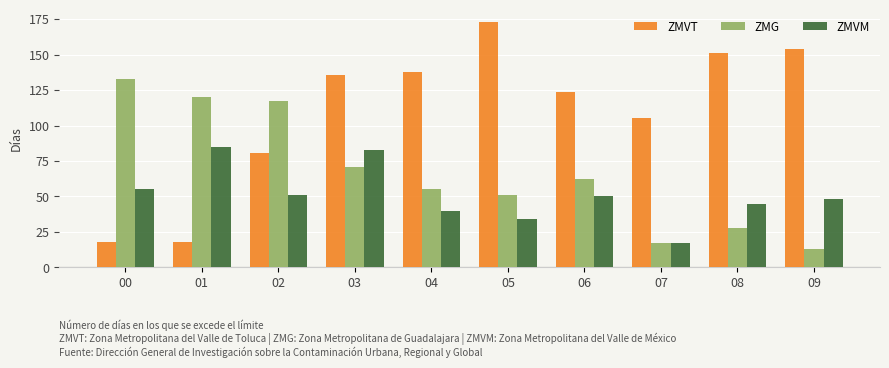

What are all the series names shown in the legend?

ZMVT, ZMG, ZMVM